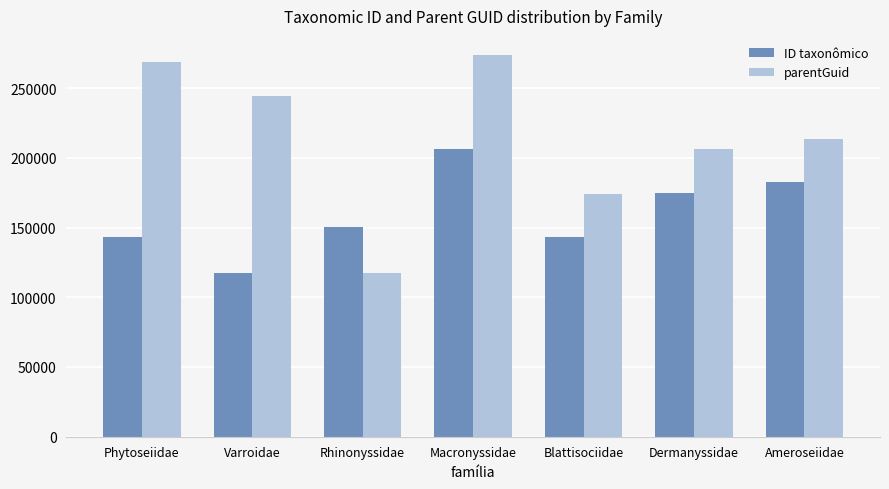

How many data points does each series have?

7